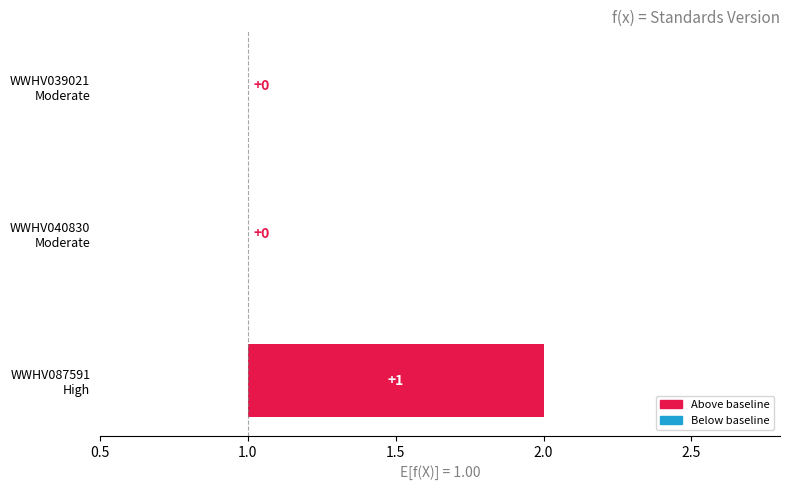

What position from the left is WWHV039021 Moderate?

1